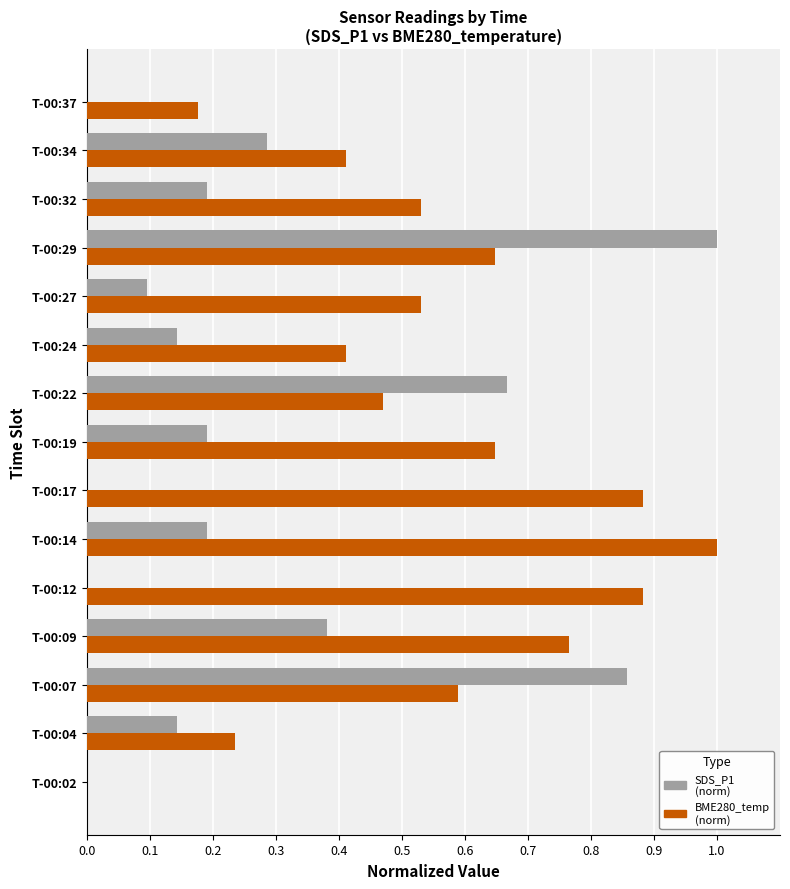

What is the total value across all series at T-00:07?

1.4